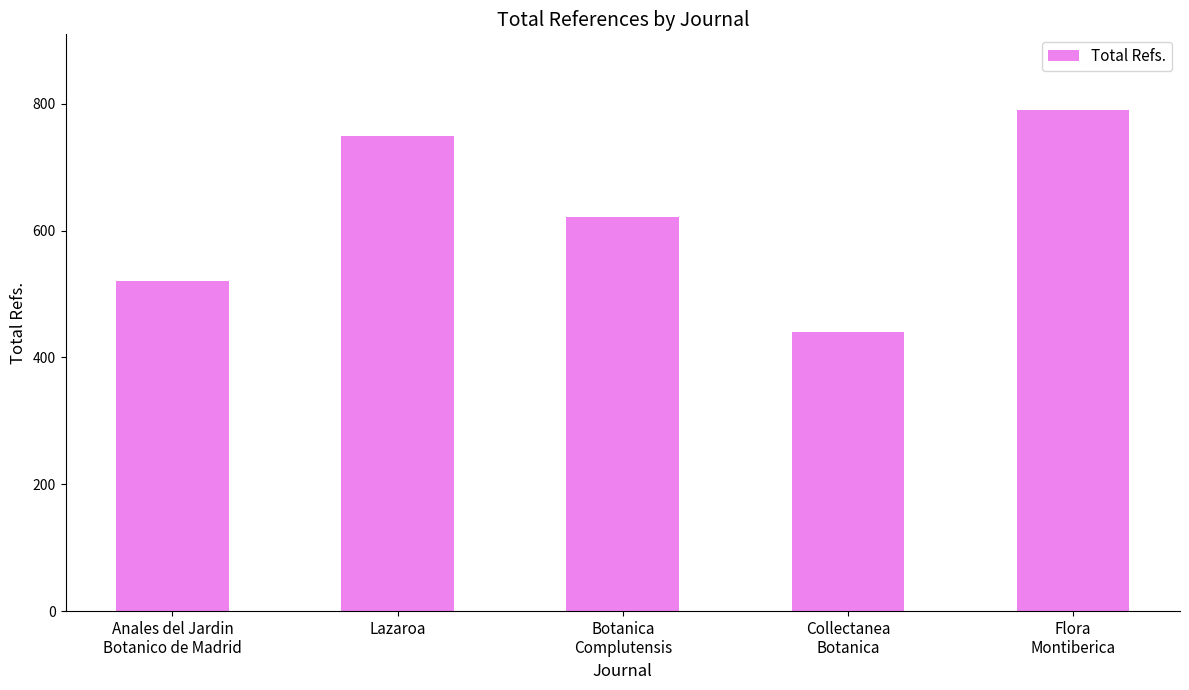

Which has a higher value, Lazaroa or Botanica
Complutensis?

Lazaroa